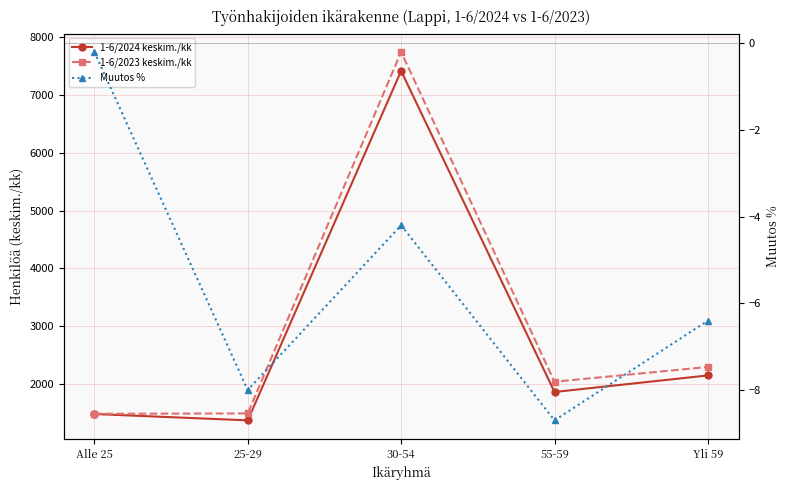

True or false: 1-6/2023 keskim./kk has a value of 2039.0 at 55-59.

True